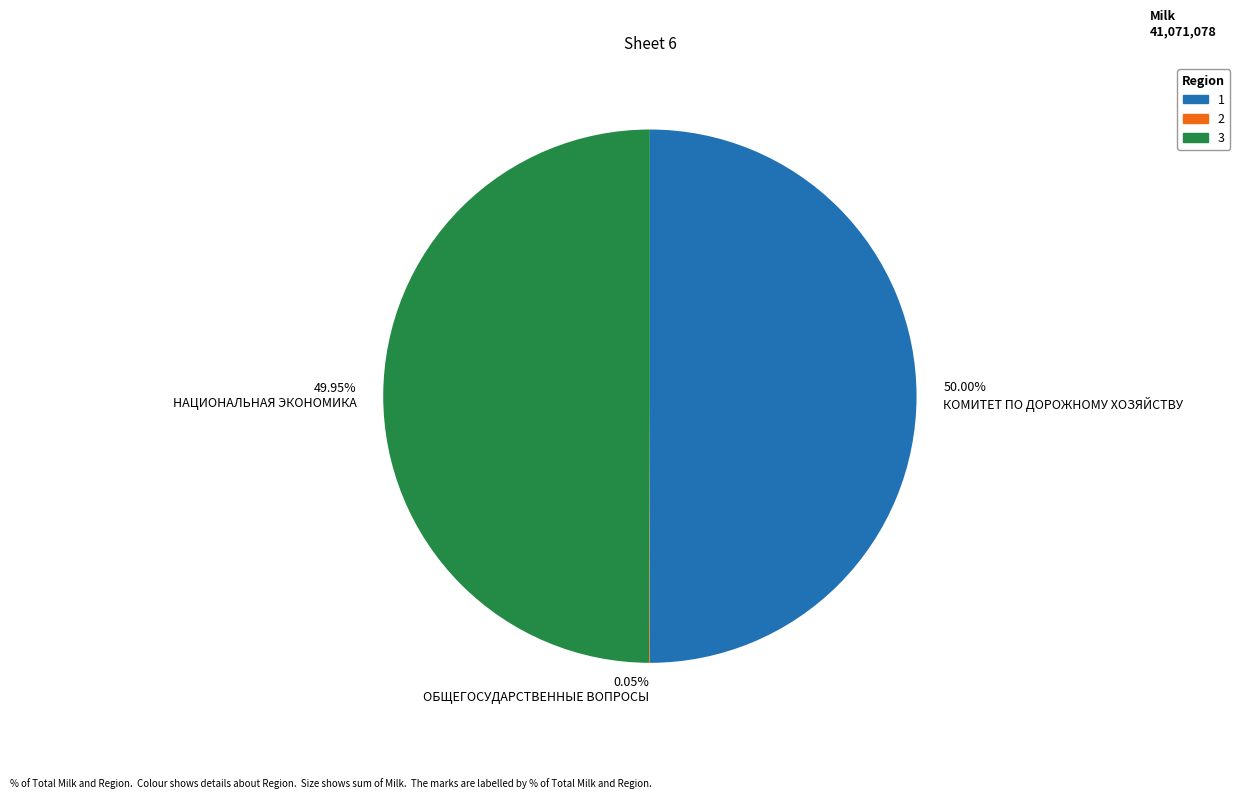

Is the sum of КОМИТЕТ ПО ДОРОЖНОМУ ХОЗЯЙСТВУ and НАЦИОНАЛЬНАЯ ЭКОНОМИКА greater than half?

Yes